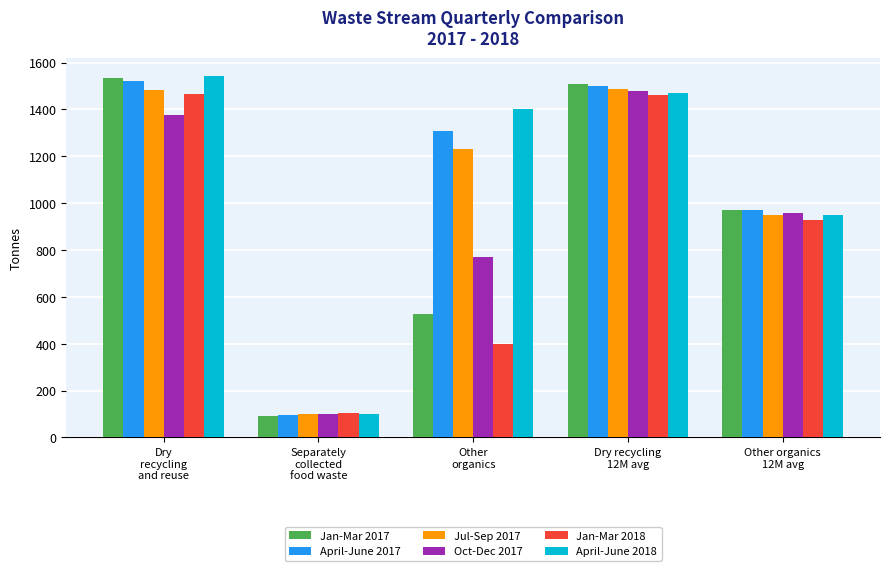

Are the bars grouped side by side (vs. stacked)?

Yes